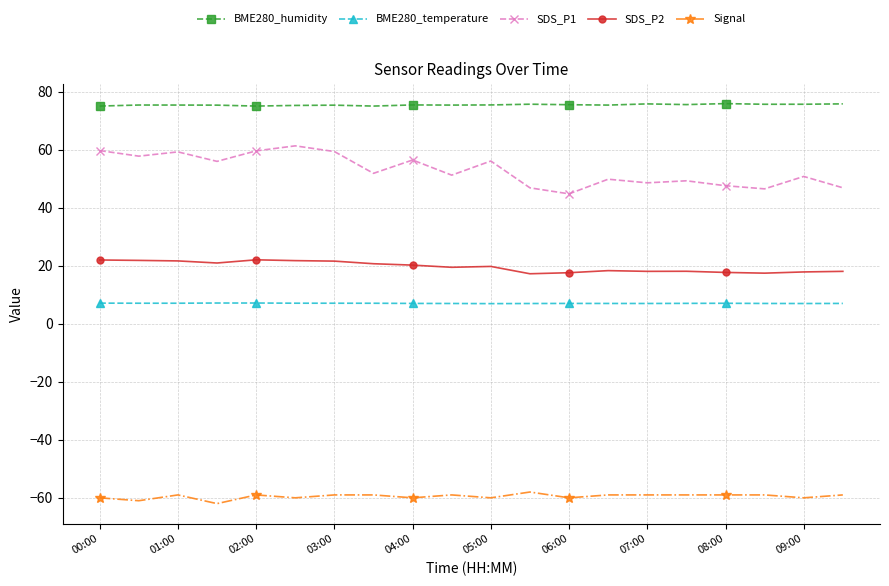

Rank the series by their maximum value, from highest to lowest.

BME280_humidity, SDS_P1, SDS_P2, BME280_temperature, Signal